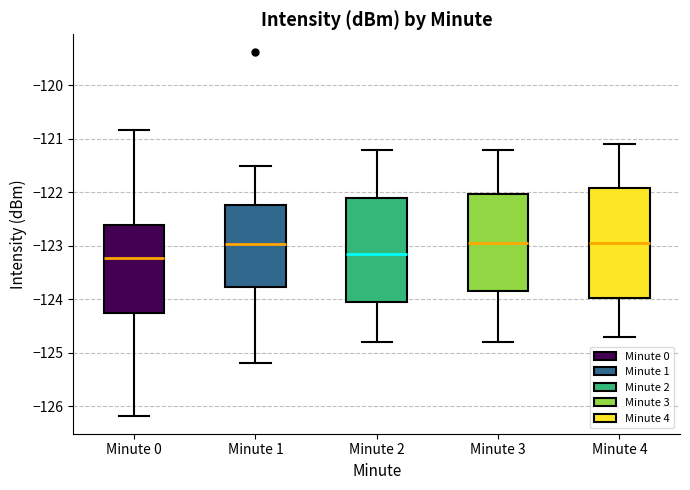

Where is the upper edge of the box for Minute 4 on the y-axis? The values are not printed on the chart, so give them approximately, as read against the axis.

-121.9